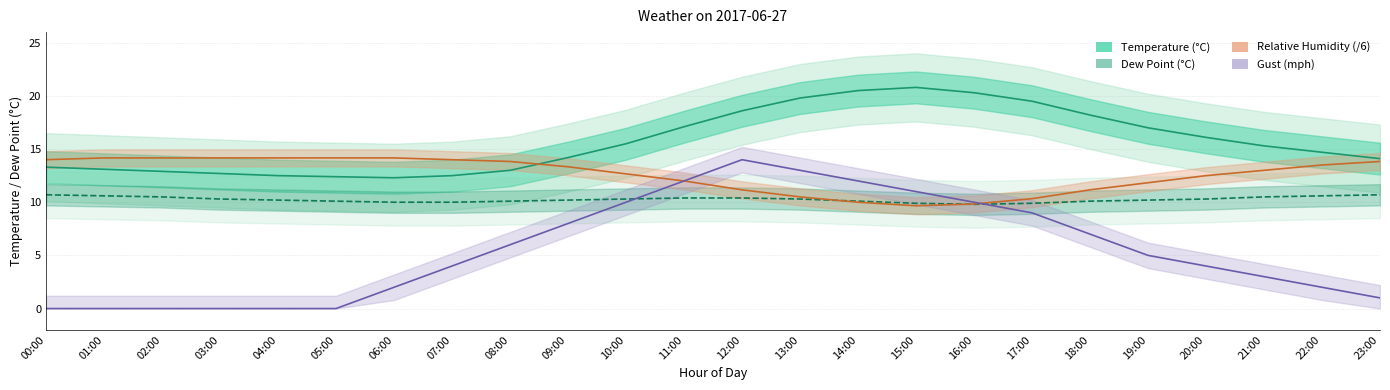

What are all the series names shown in the legend?

temp, dp, rh, gust_mph